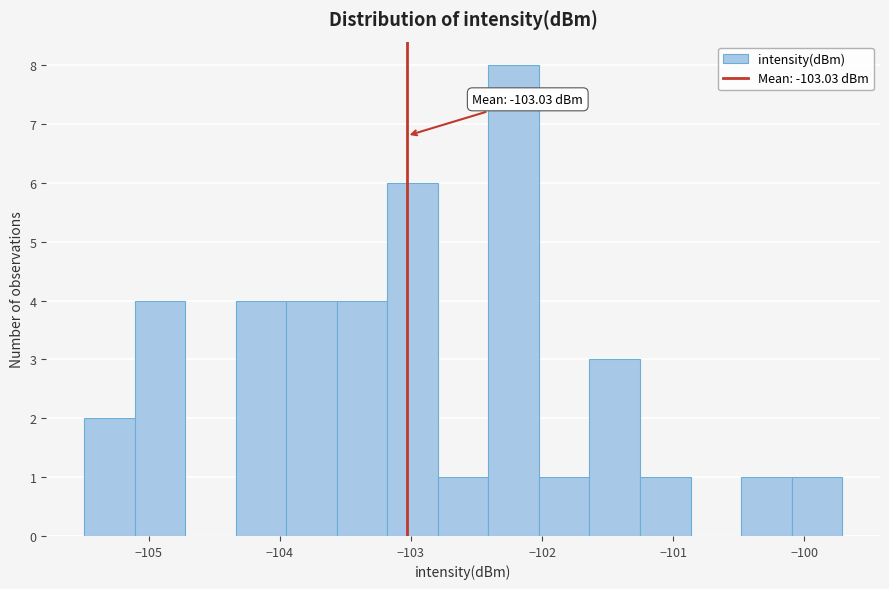

Read against the x-axis, roughly where is the centre of the tallest bar?

-102.2